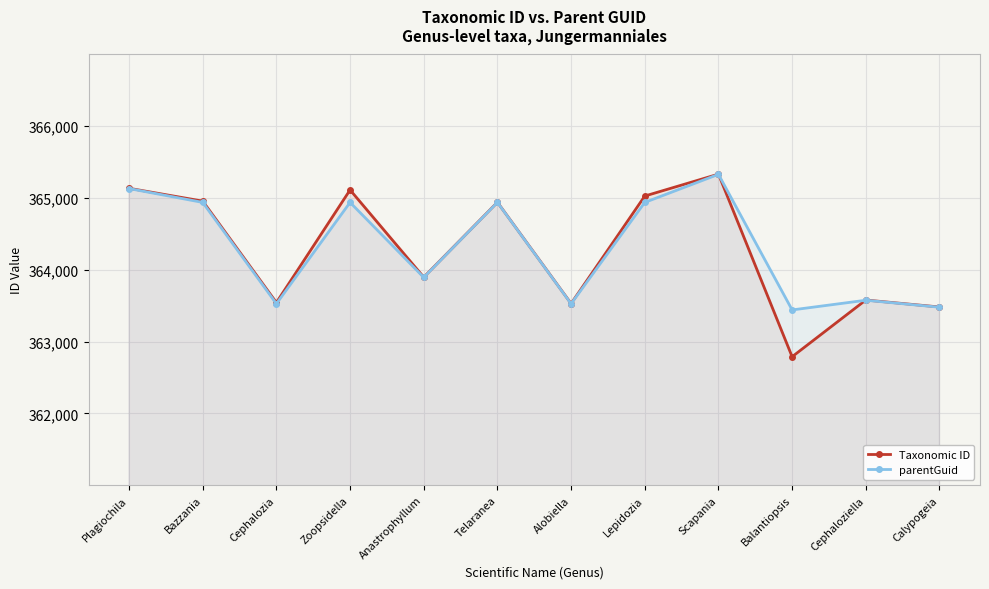

At which category is the sum across all series the highest?

Scapania